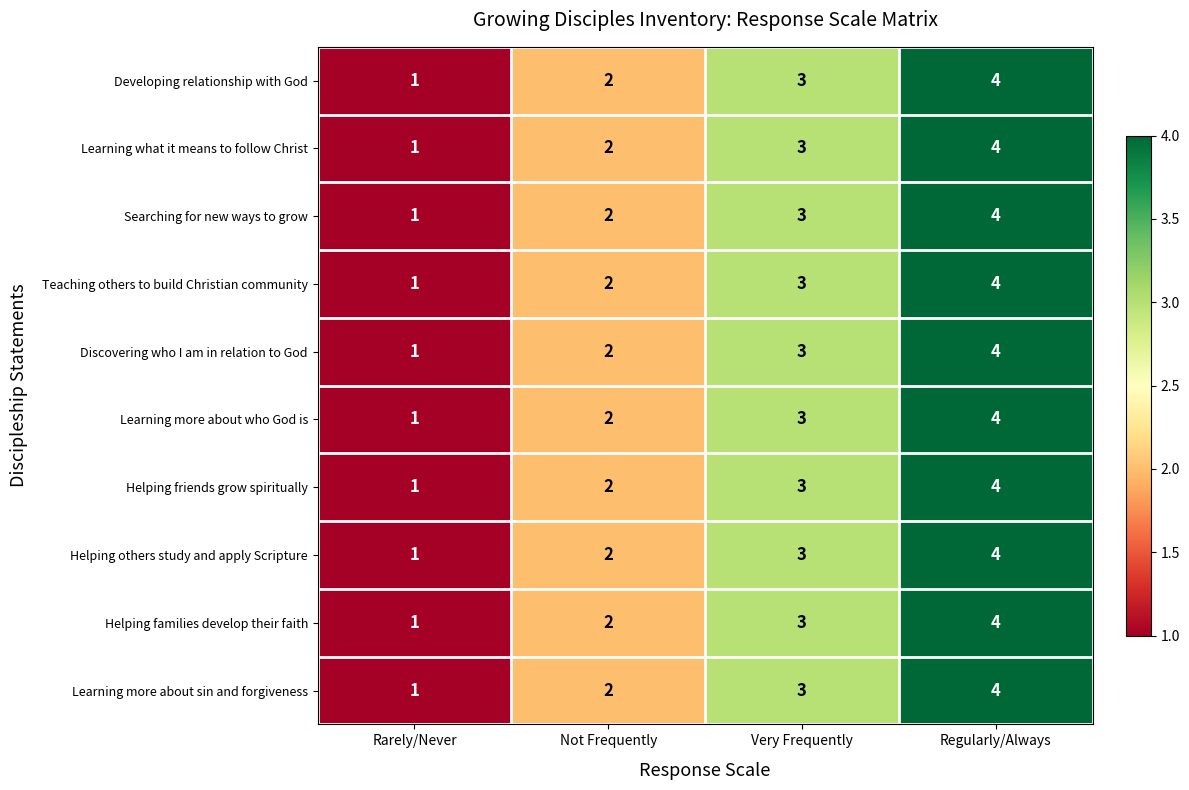

Which category has the lowest value across all series?

Rarely/Never